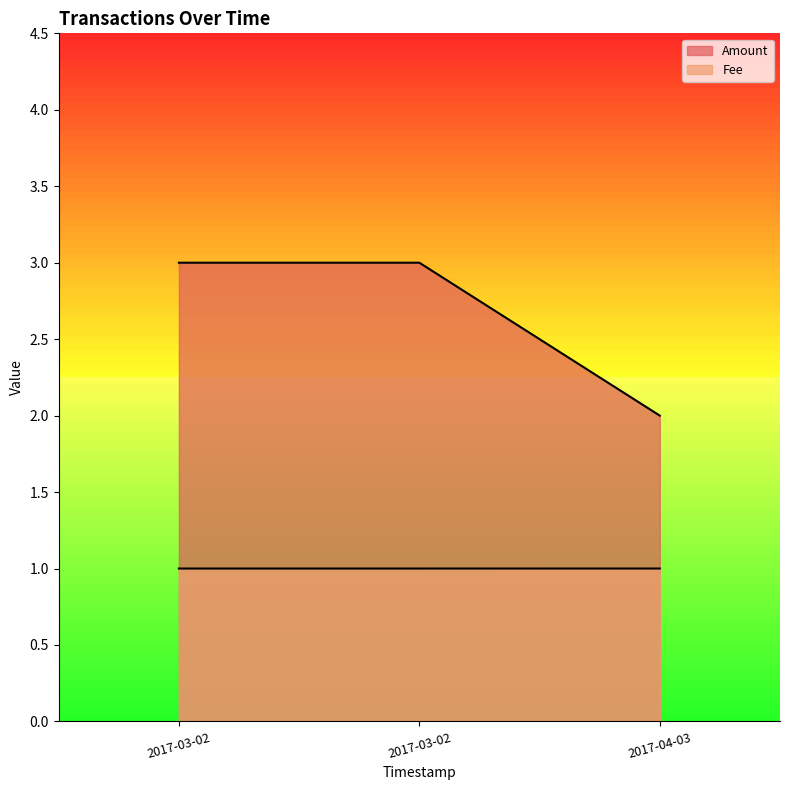

Which category has the lowest value in the Amount series?

2017-04-03